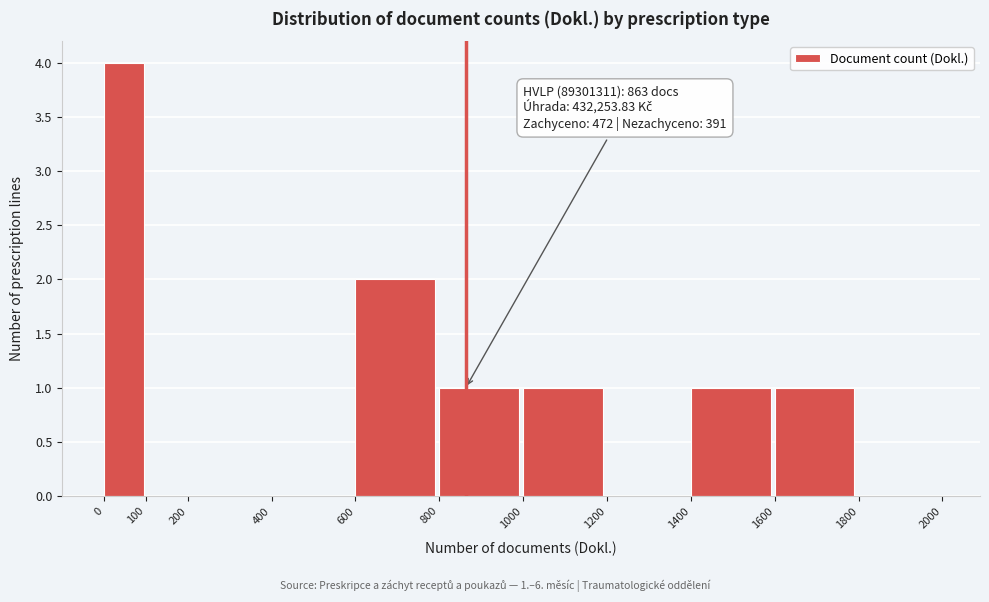

Which range on the x-axis has the tallest bar?

0 to 100